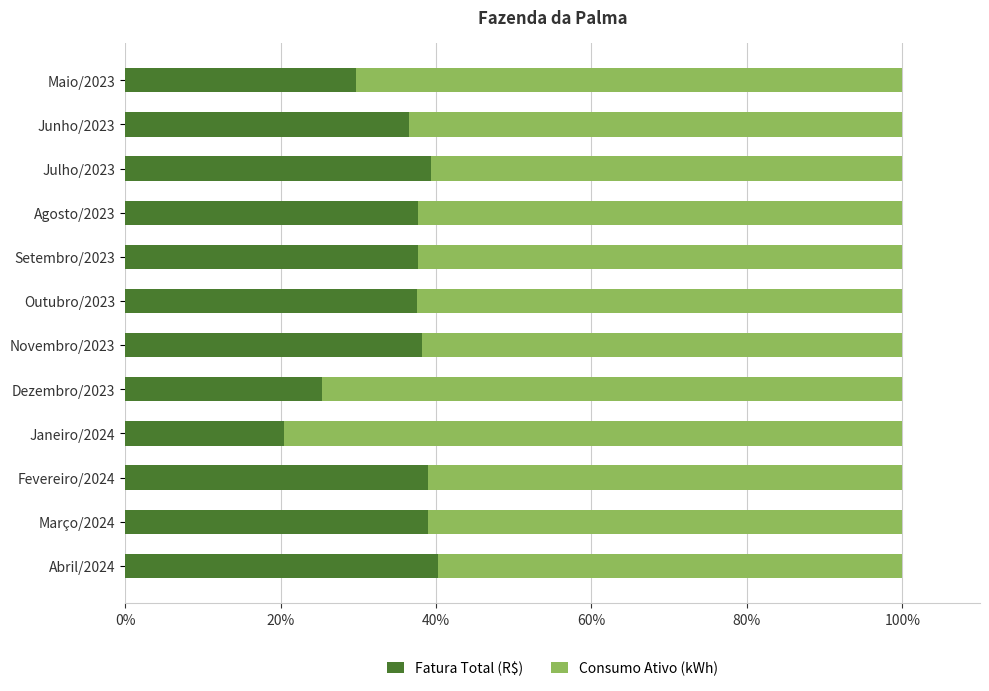

What is the highest value of the Fatura Total (R$) series?

40.3